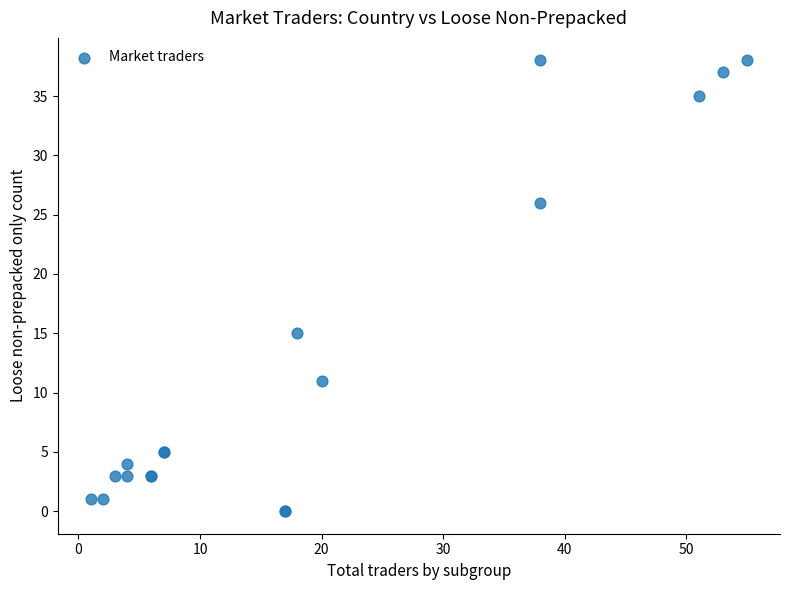

What Y value in the scatter plot is closest to 19?

15